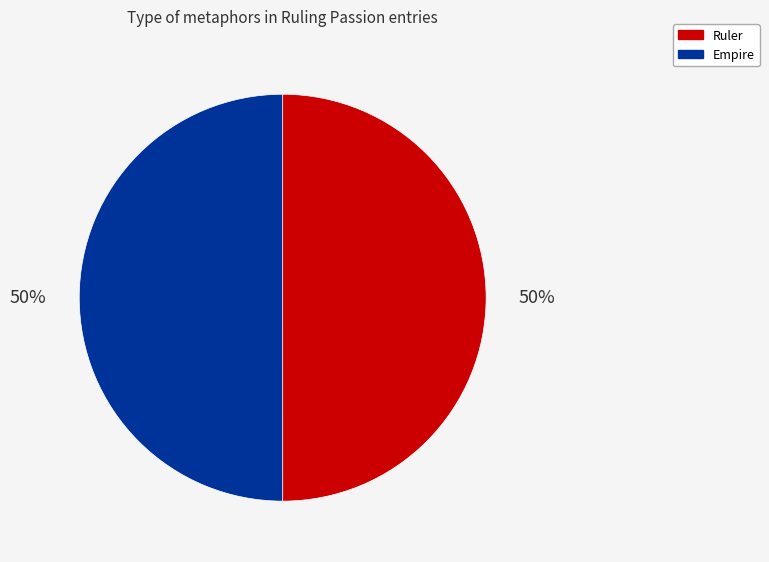

To the nearest percent, what portion does Empire represent?

50%